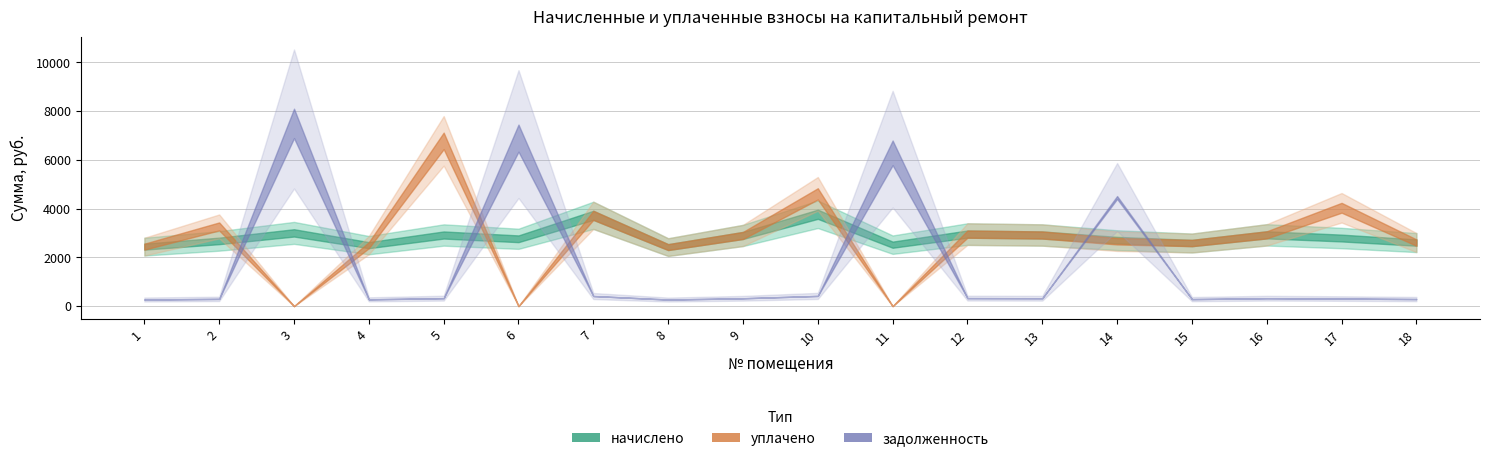

At which label is задолженность (нач.) closest to 3582?

14